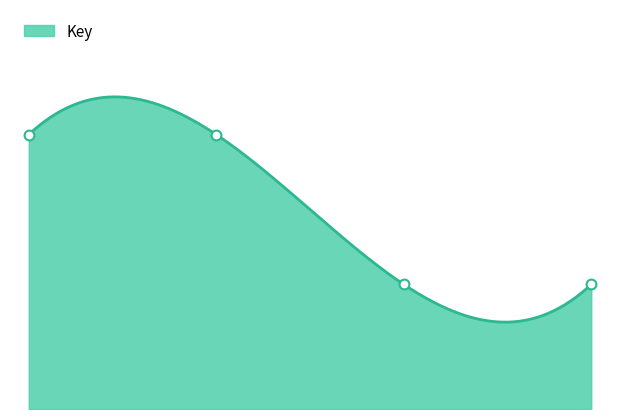

What is the change in value from 0.0 to 2.0?

-12057589